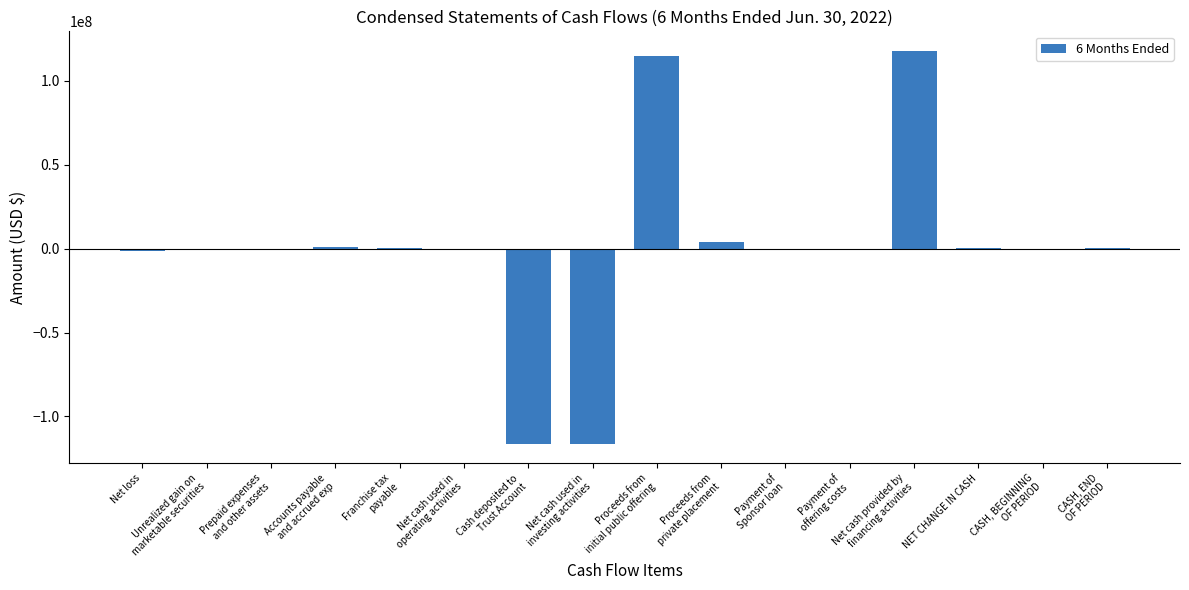

What is the sum of all values?

2466410